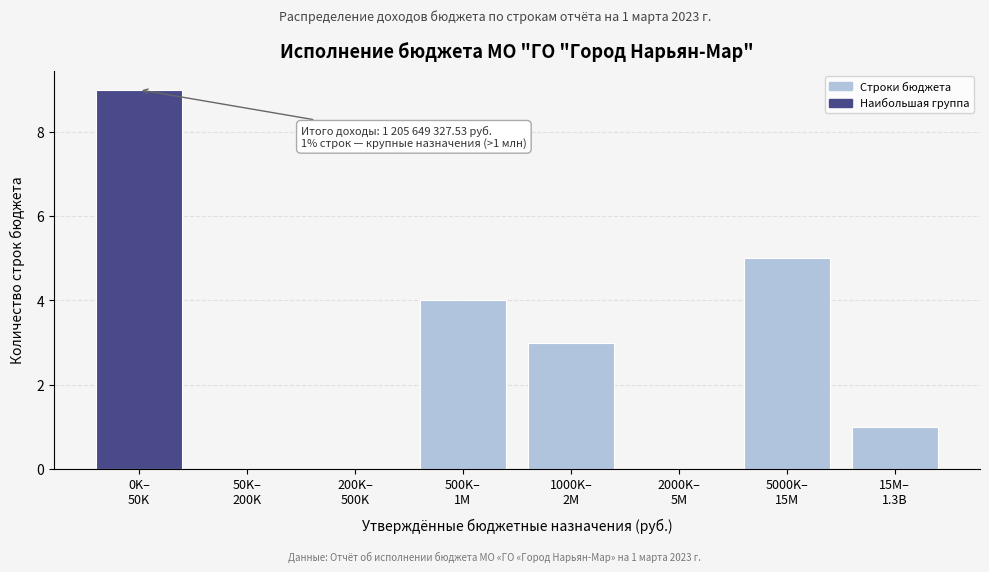

How many series are shown in this chart?

1